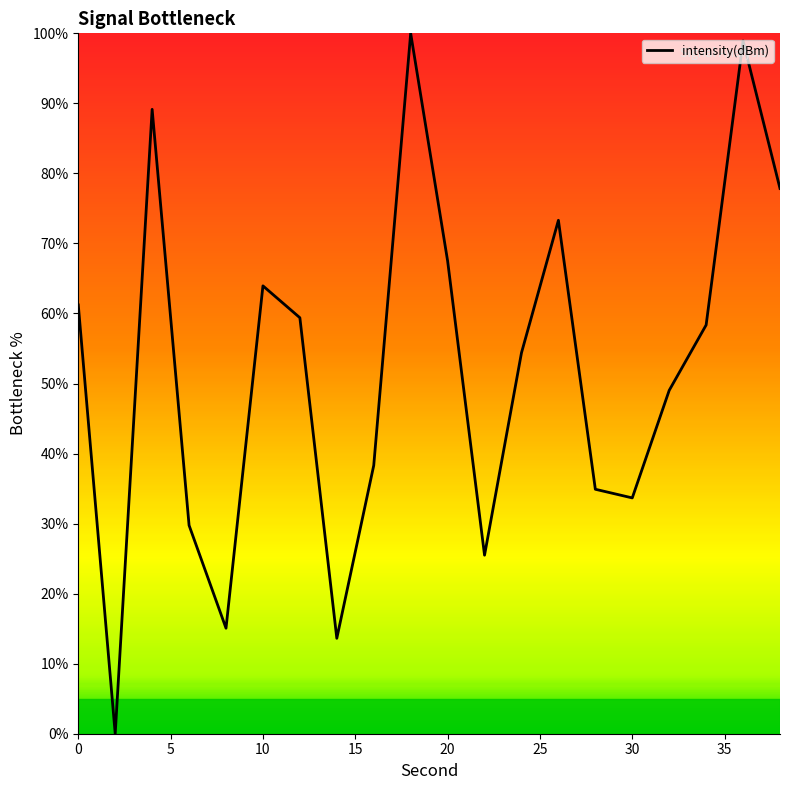

What is the difference between the maximum and minimum values?

100.0